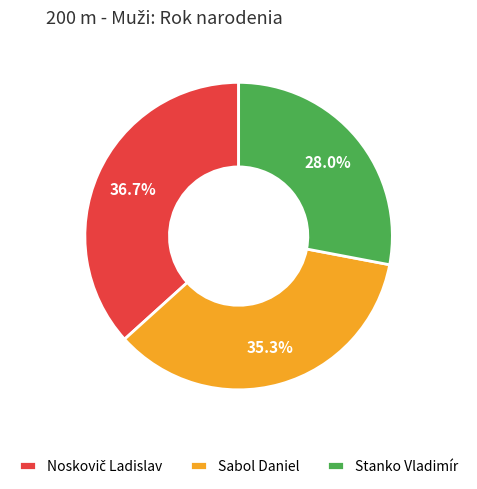

What percentage is NOT represented by Stanko Vladimír?

72.0%